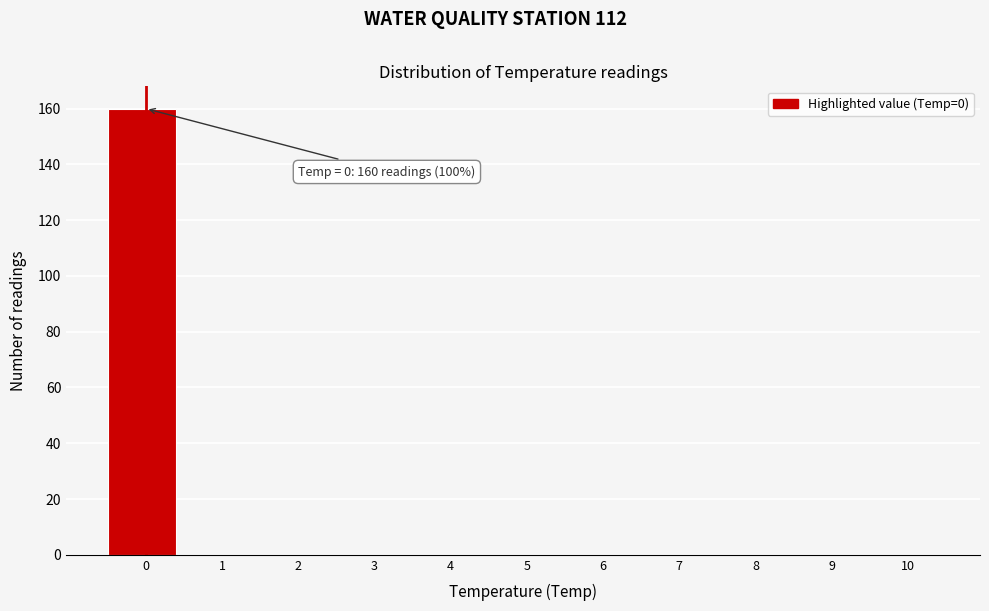

Reading left to right, list all the values displayed in this chart.

0=160	1=0	2=0	3=0	4=0	5=0	6=0	7=0	8=0	9=0	10=0